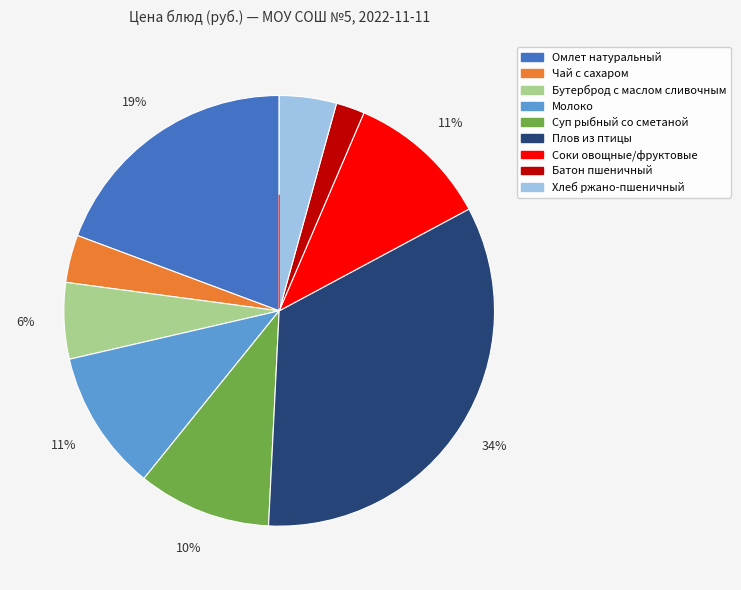

True or false: Бутерброд с маслом сливочным accounts for 6% of the total.

True